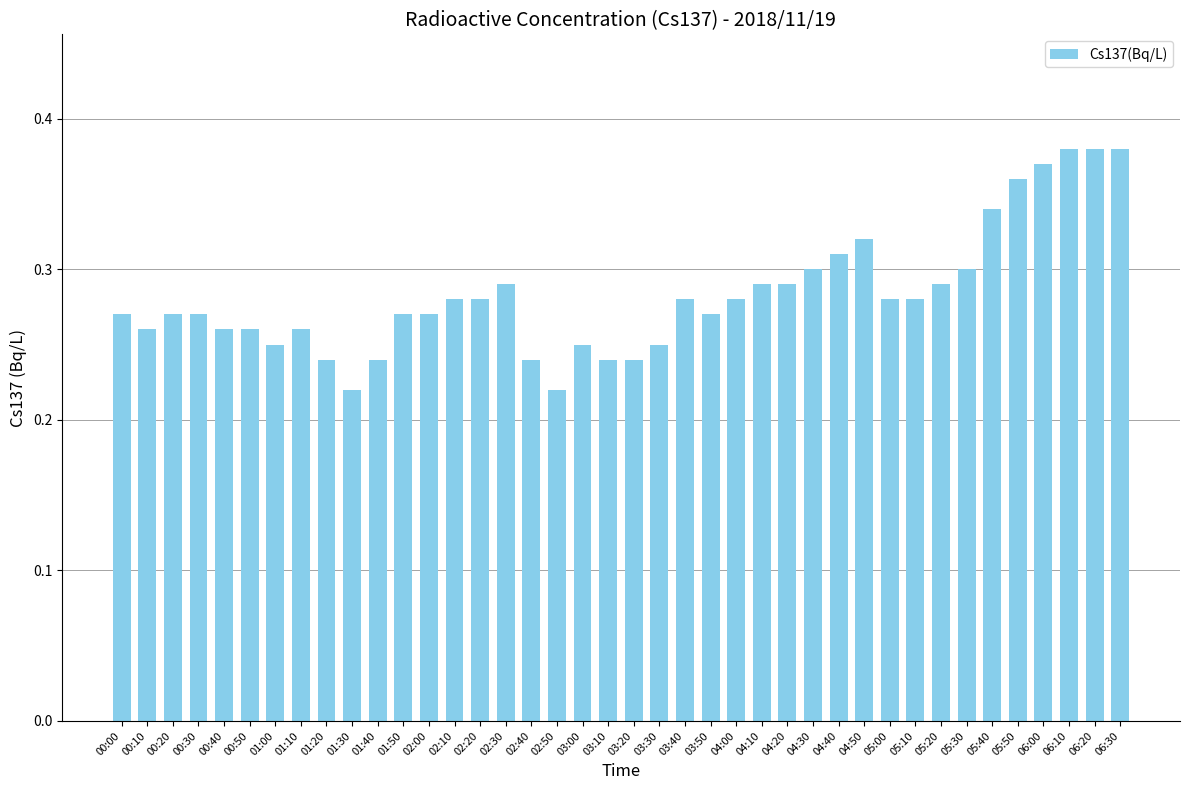

True or false: the data shows 0.3 at 00:20.

True